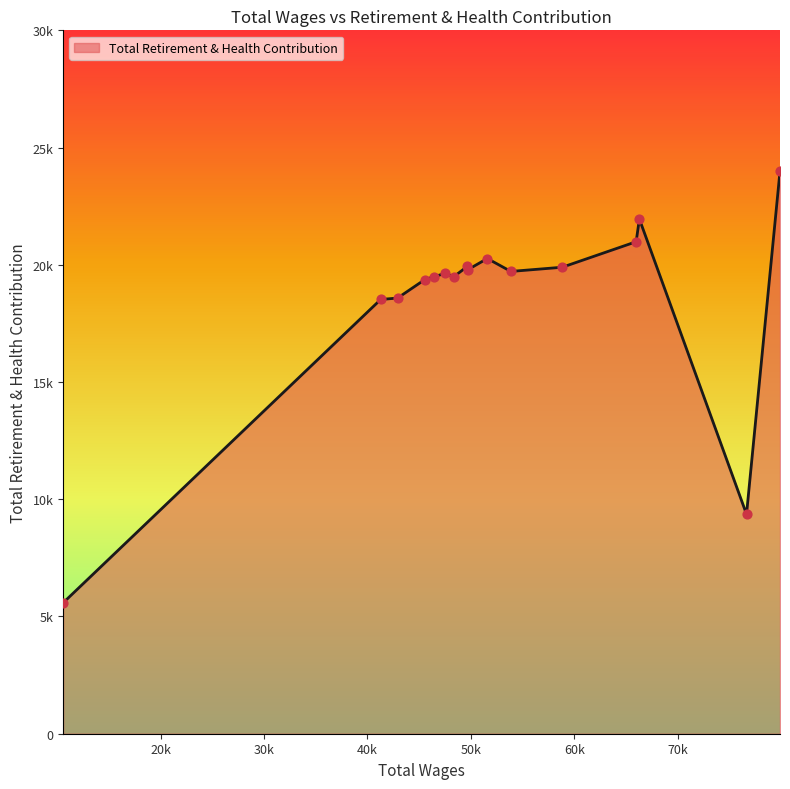

Is this an area chart (filled region under the line)?

Yes